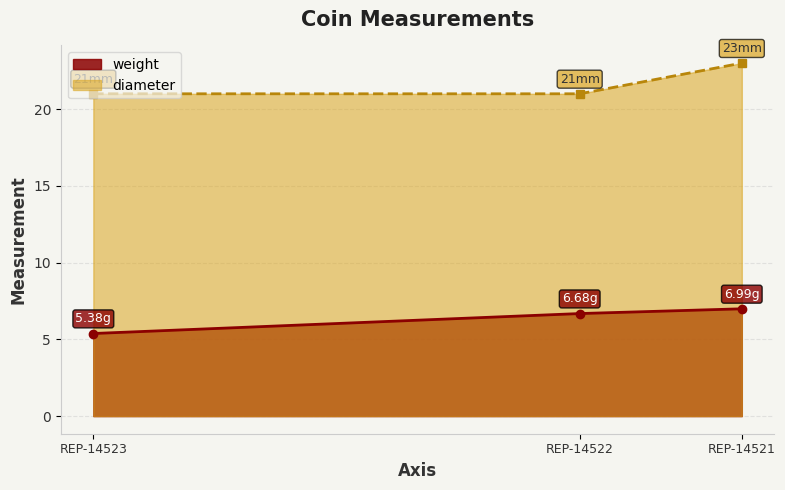

List the series in order of their peak value, highest first.

diameter, weight